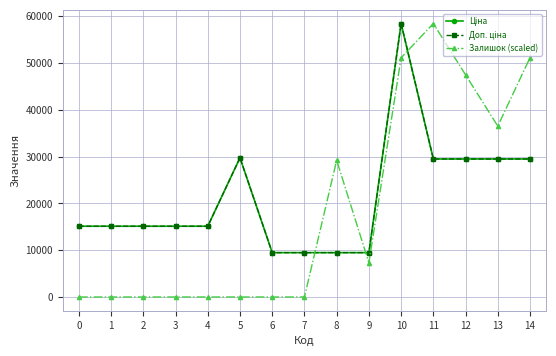

The value of Ціна at 8 is 9480.1. True or false?

True